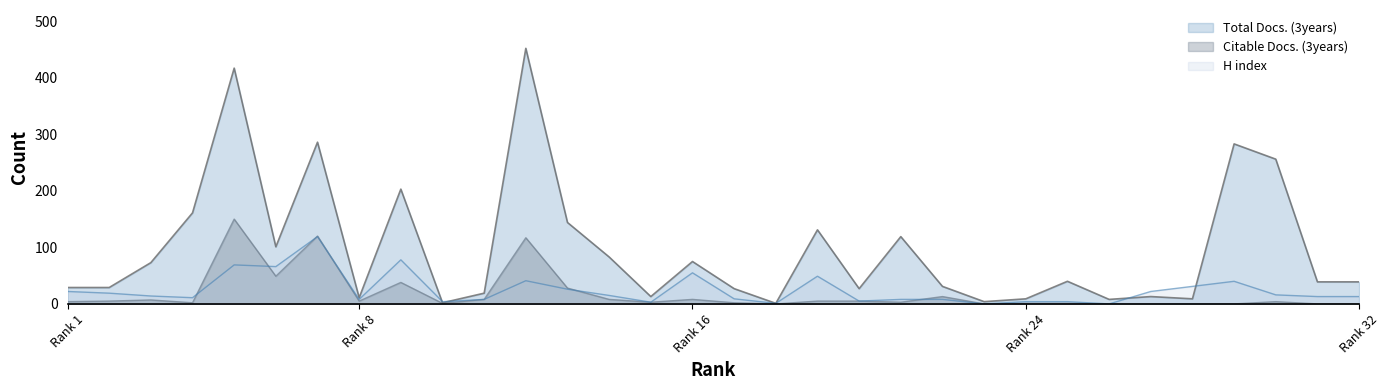

At which label does Total Docs. (3years) reach its peak?

12